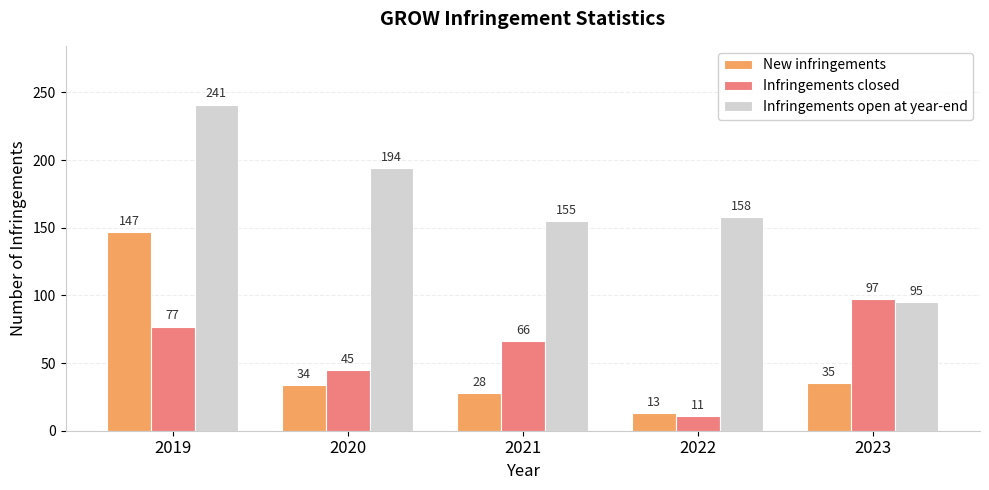

The value of Infringements open at year-end at 2019 is 410. True or false?

False